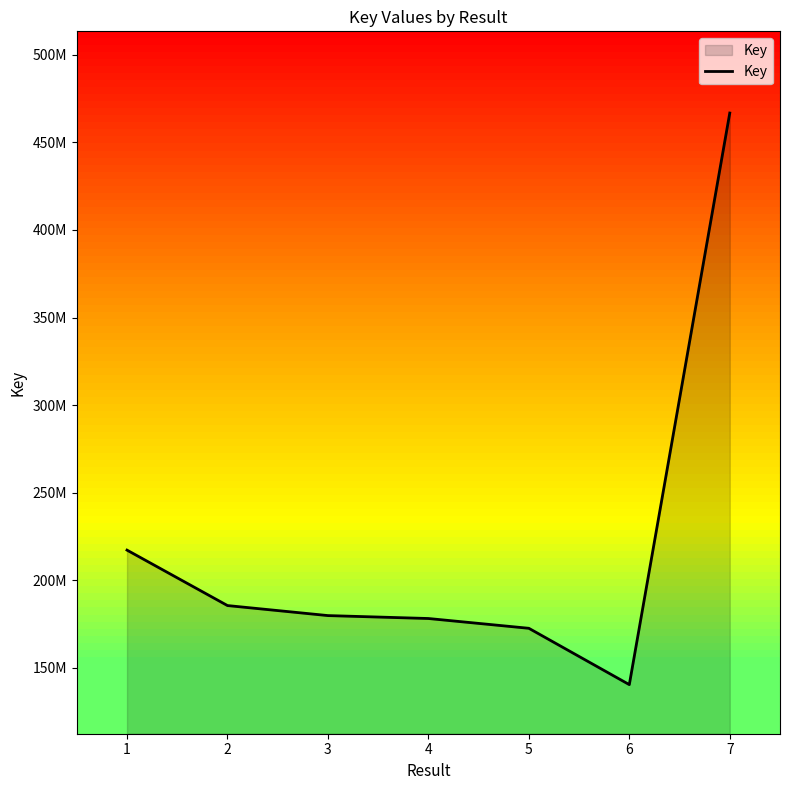

Does the chart have visible grid lines?

No